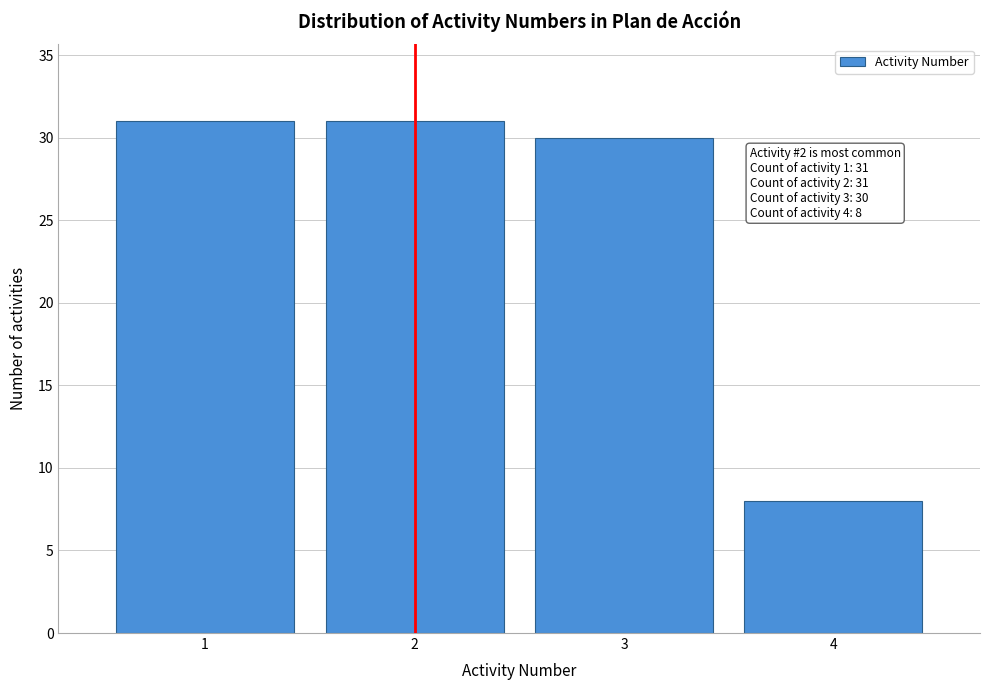

Reading left to right, transcribe all the data shown in this chart.

1=31	2=31	3=30	4=8